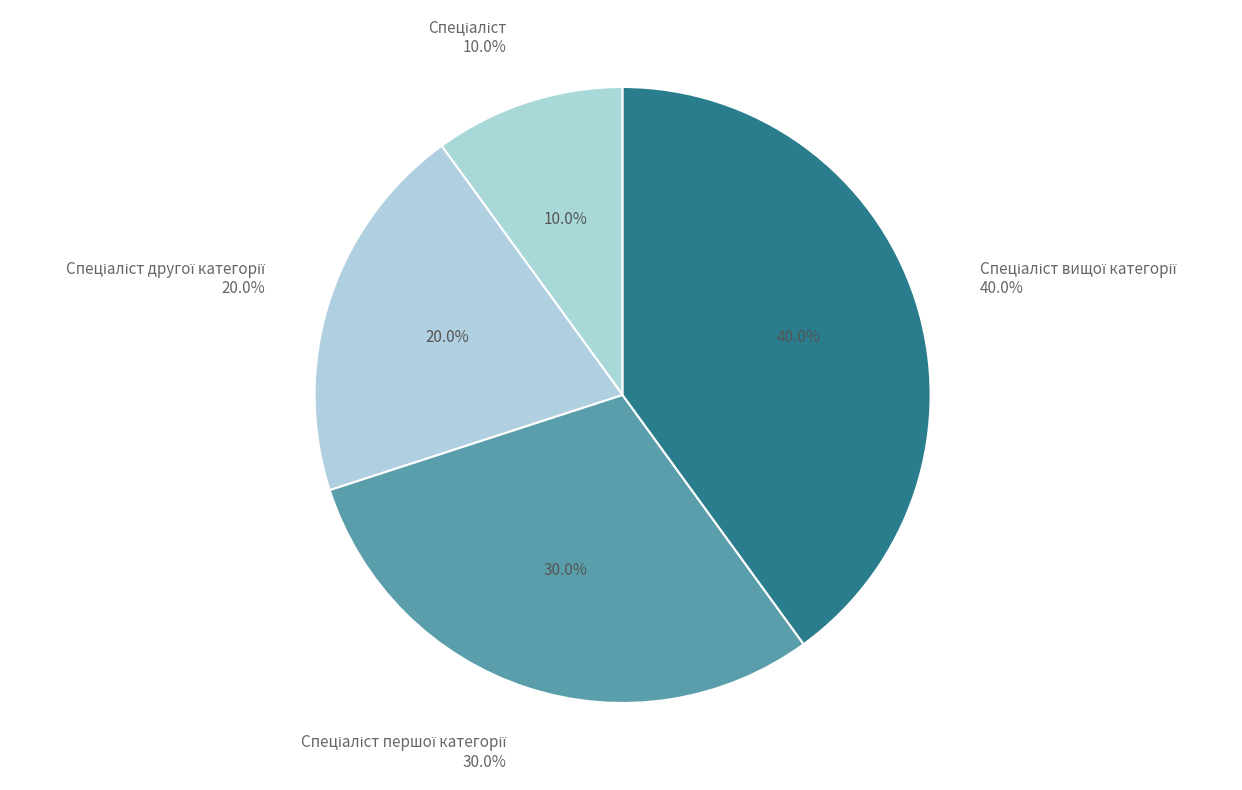

What is the largest slice in the pie chart?

Спеціаліст вищої категорії